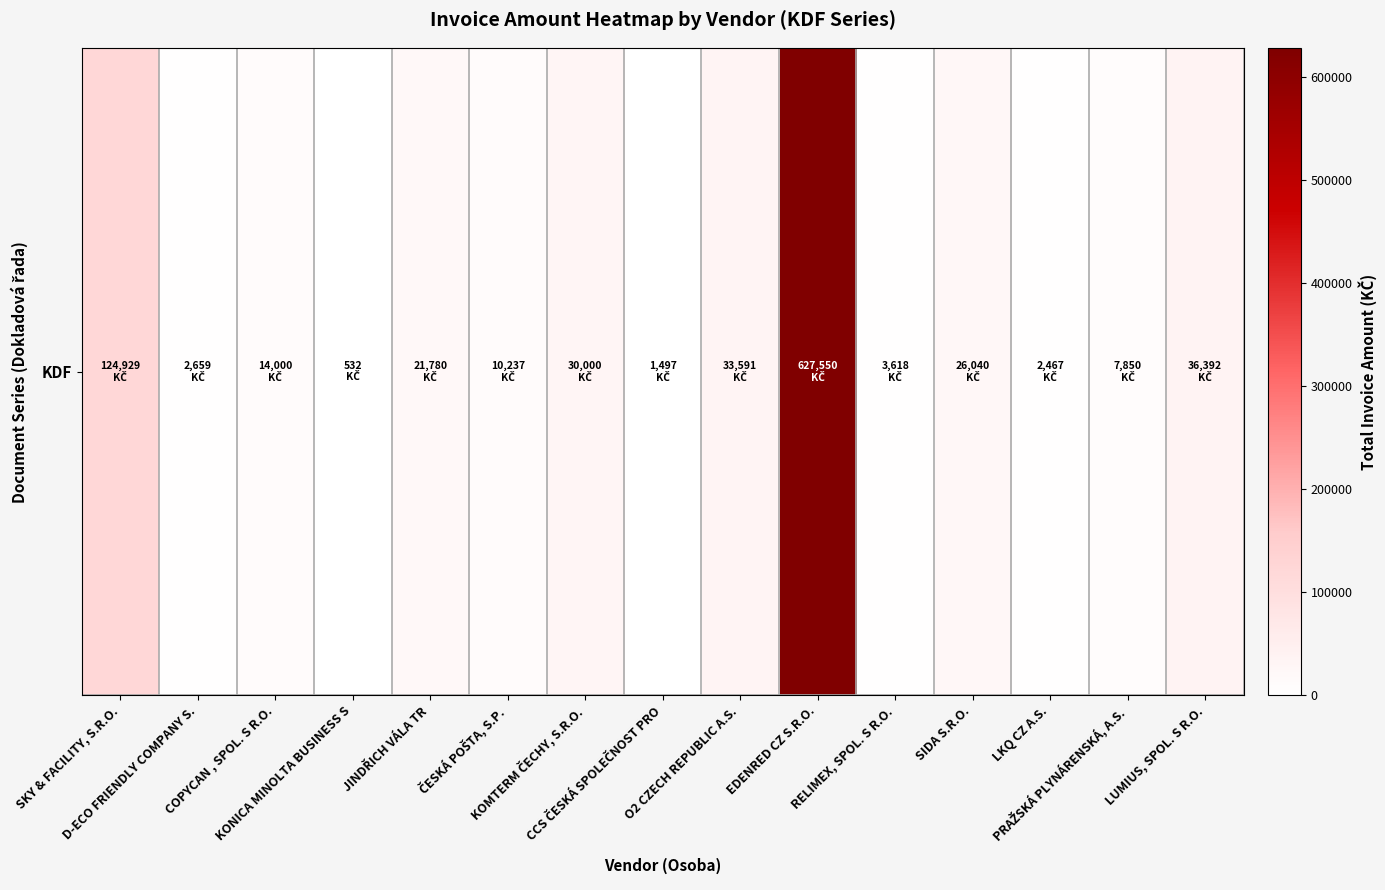

The value at JINDŘICH VÁLA TR is 5379.5. True or false?

False